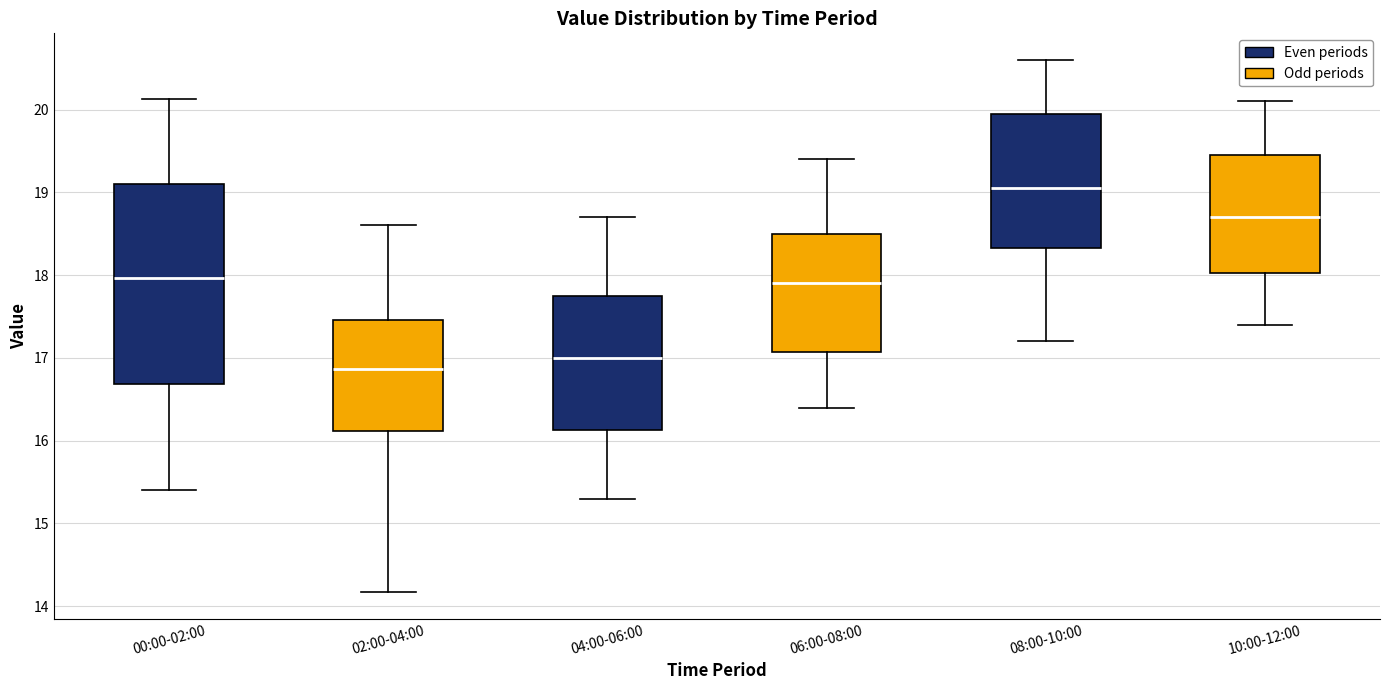

Which box's median line is the highest?

08:00-10:00